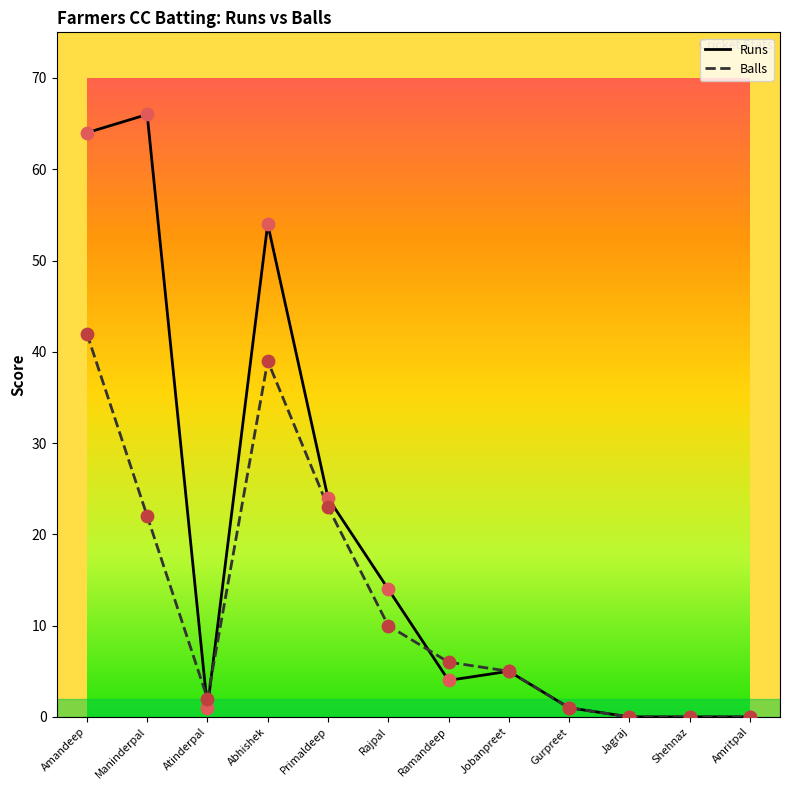

What are all the series names shown in the legend?

Runs, Balls